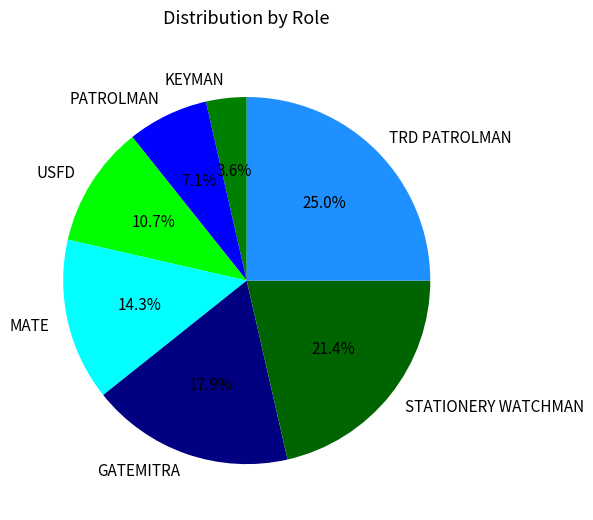

Approximately how many times larger is the value at PATROLMAN compared to STATIONERY WATCHMAN?

0.3